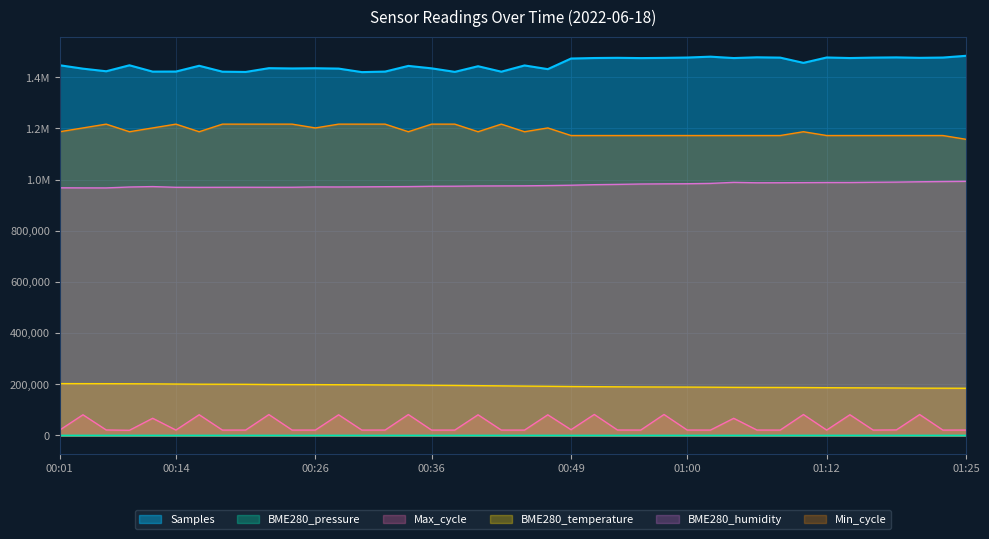

At which category is the sum across all series the highest?

01:21